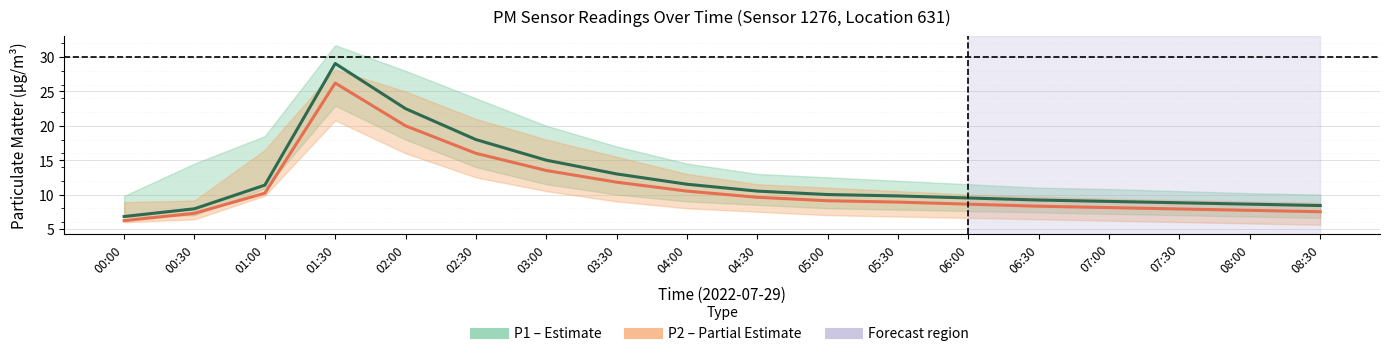

Between 01:30 and 08:30, which series saw the biggest shift?

P1 center